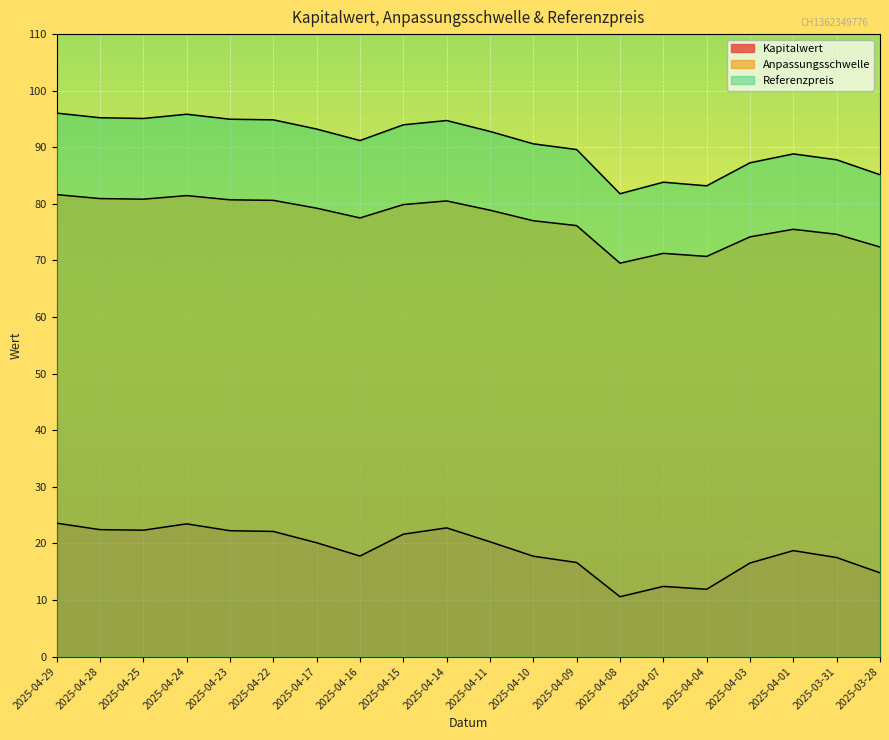

What are all the series names shown in the legend?

Kapitalwert, Anpassungsschwelle, Referenzpreis